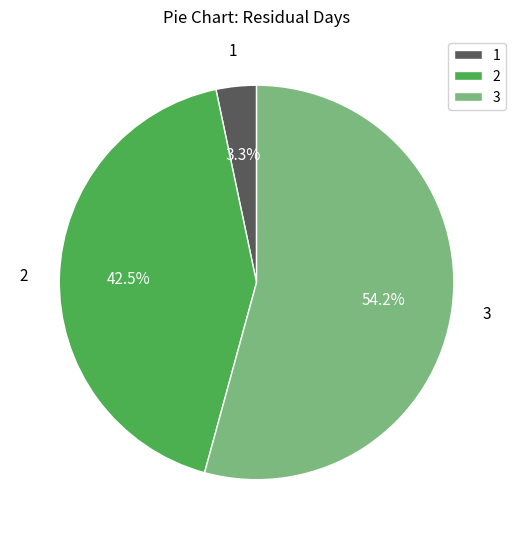

Which slice is the smallest?

1